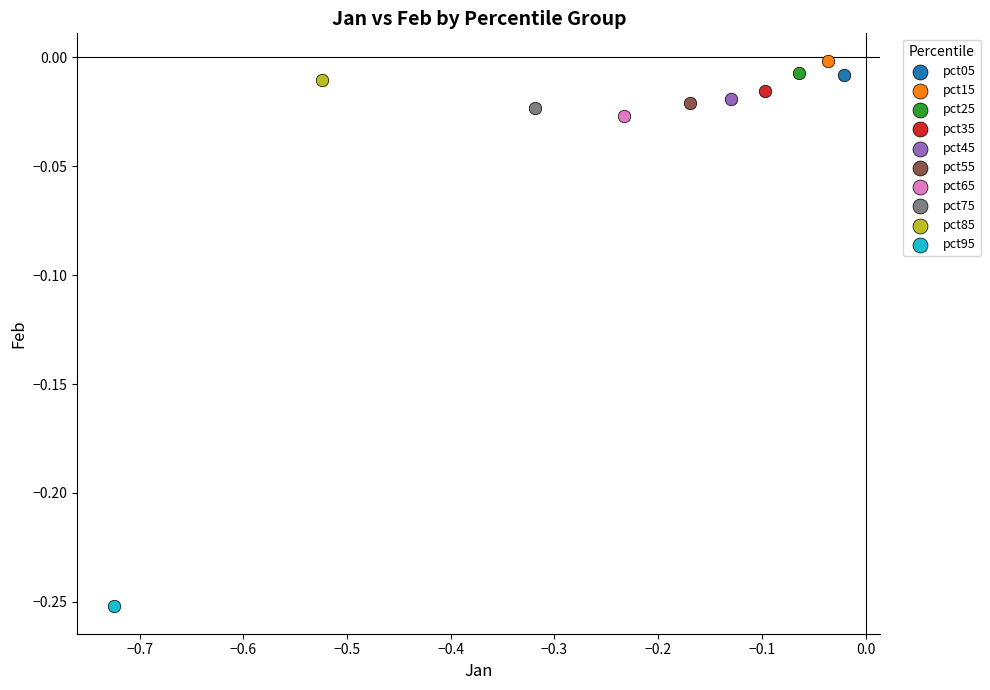

Which series contains the lowest Y value?

pct95